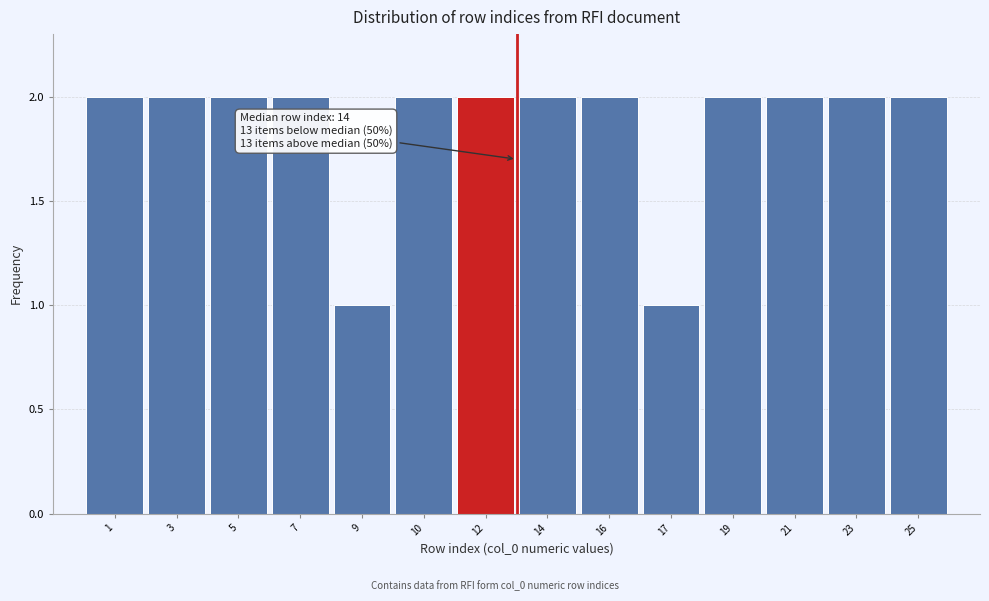

Reading left to right, extract all data points from this chart.

2	2	2	2	1	2	2	2	2	1	2	2	2	2